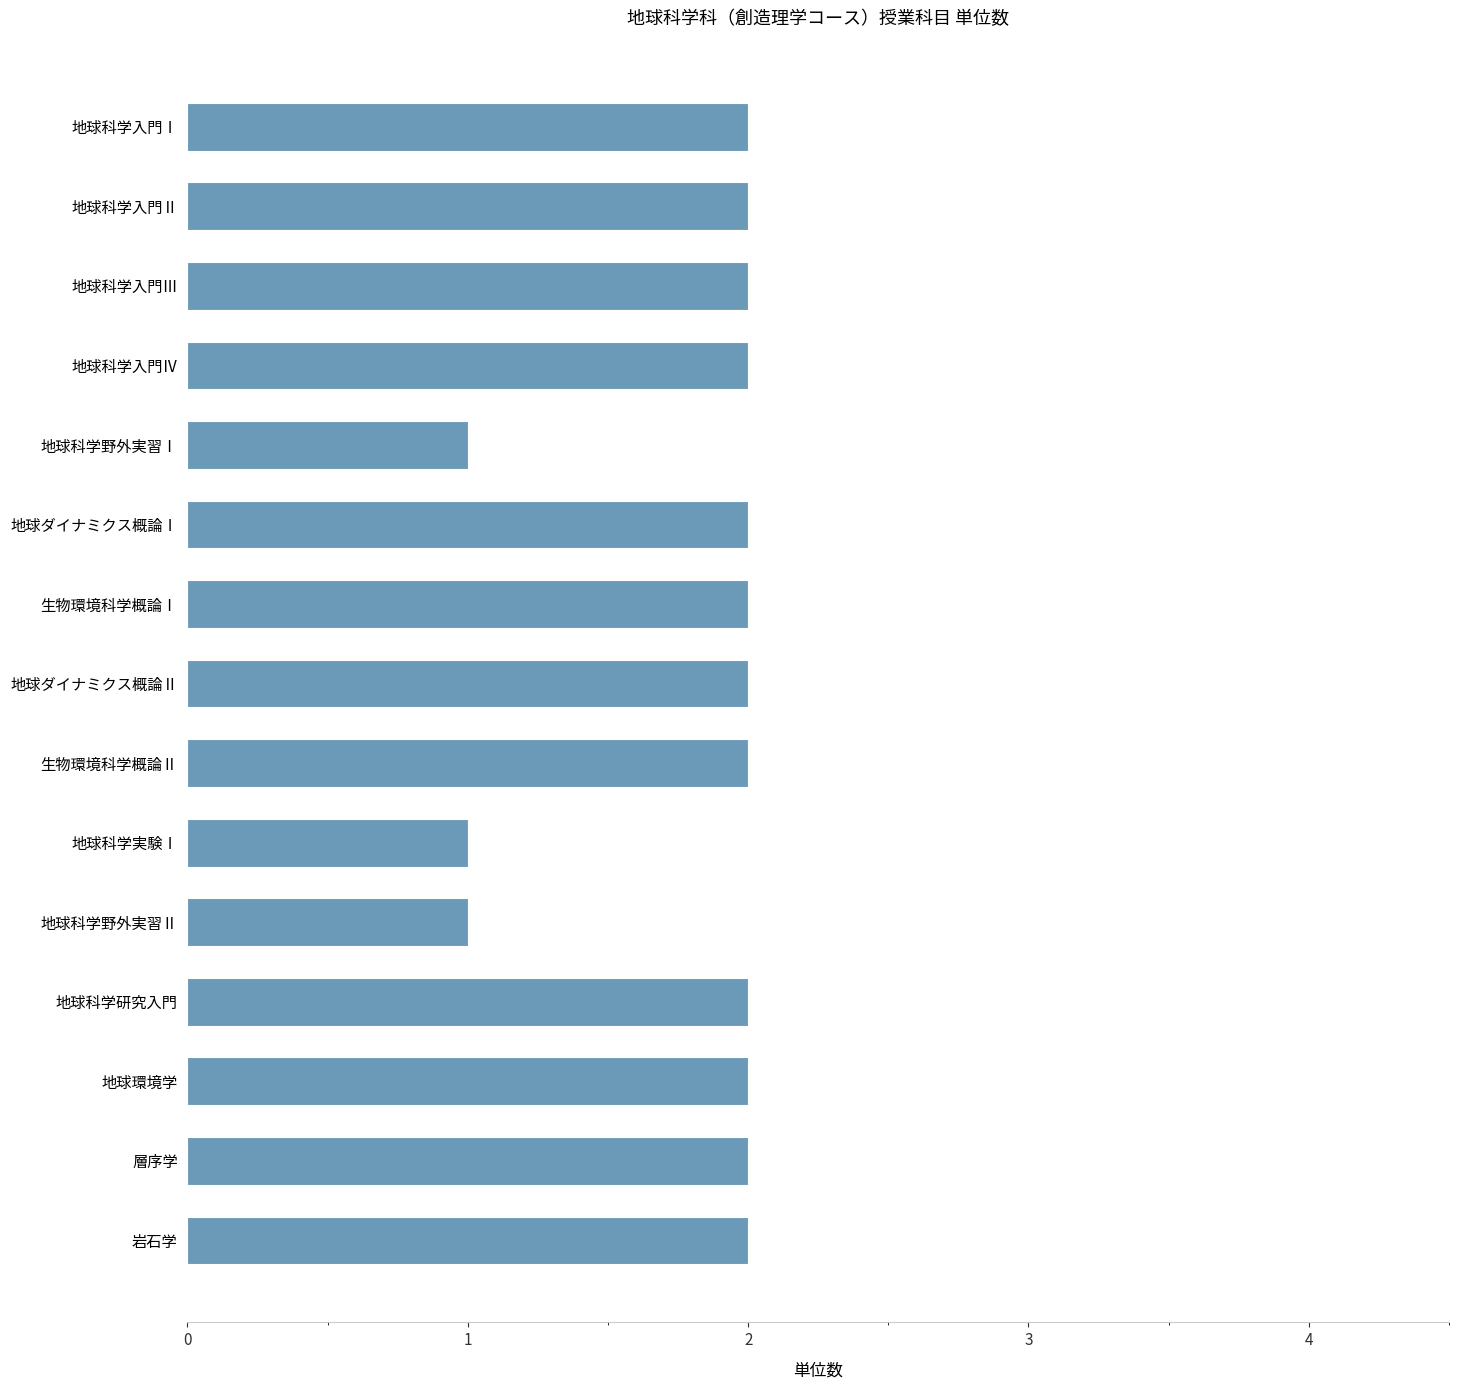

What is the sum of the values at 層序学 and 地球科学野外実習Ⅱ?

3